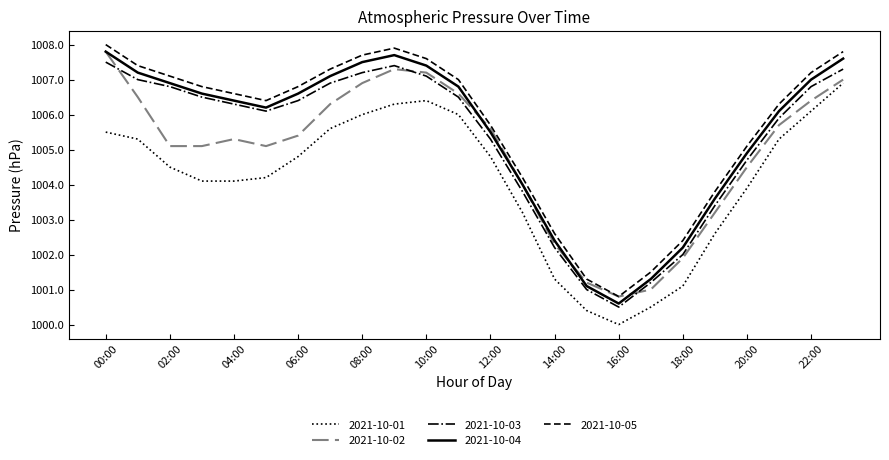

What is the maximum value shown in the chart?

1008.0